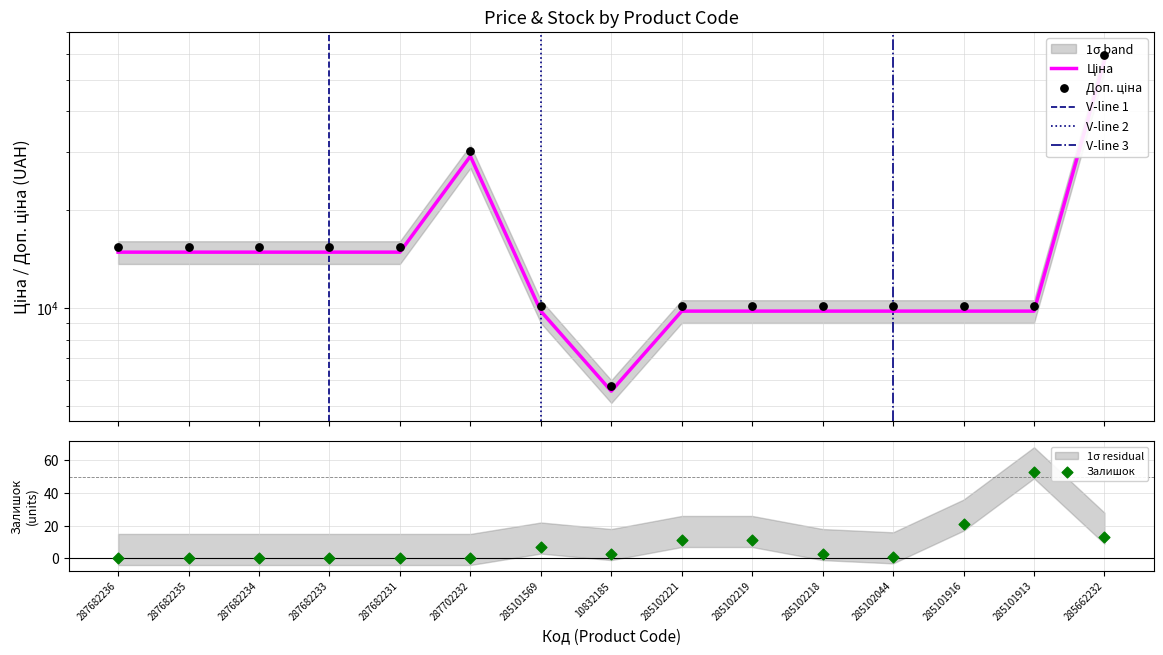

Which series contains the lowest Y value?

Залишок